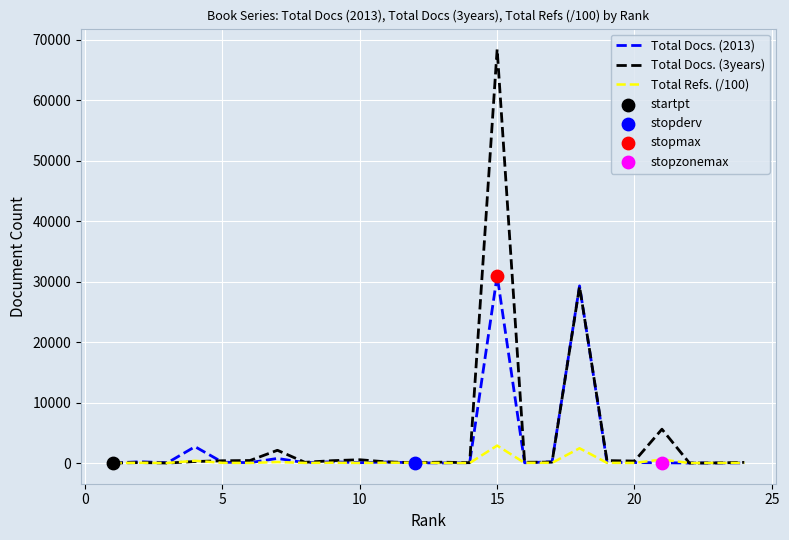

Which series has the largest range (max minus min)?

Total Docs. (3years)